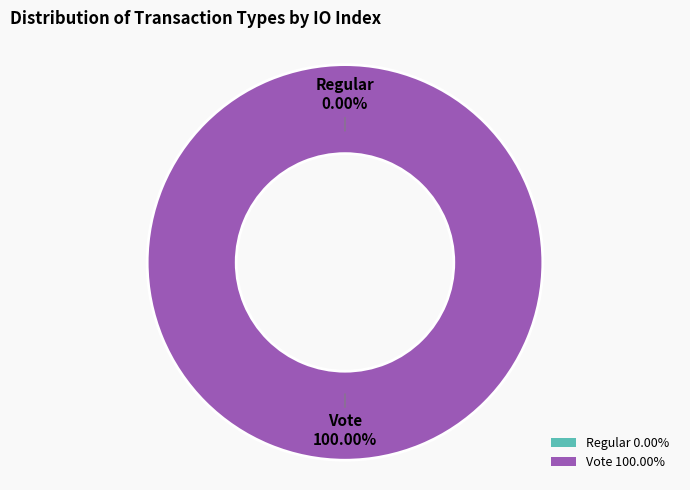

To the nearest percent, what percentage of the pie is Vote?

100%